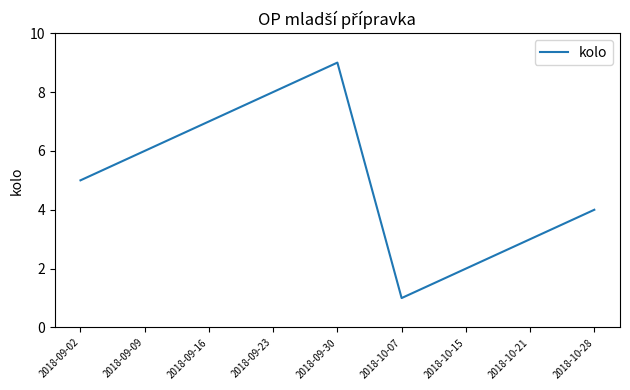

Where is the first local maximum?

2018-09-30